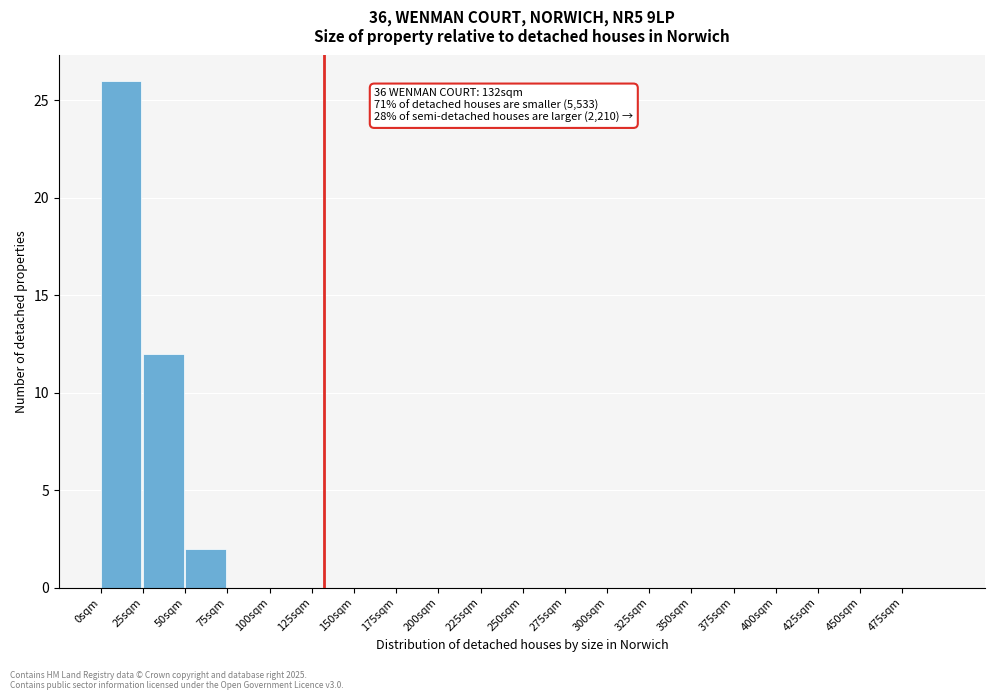

Which range on the x-axis has the tallest bar?

0 to 25